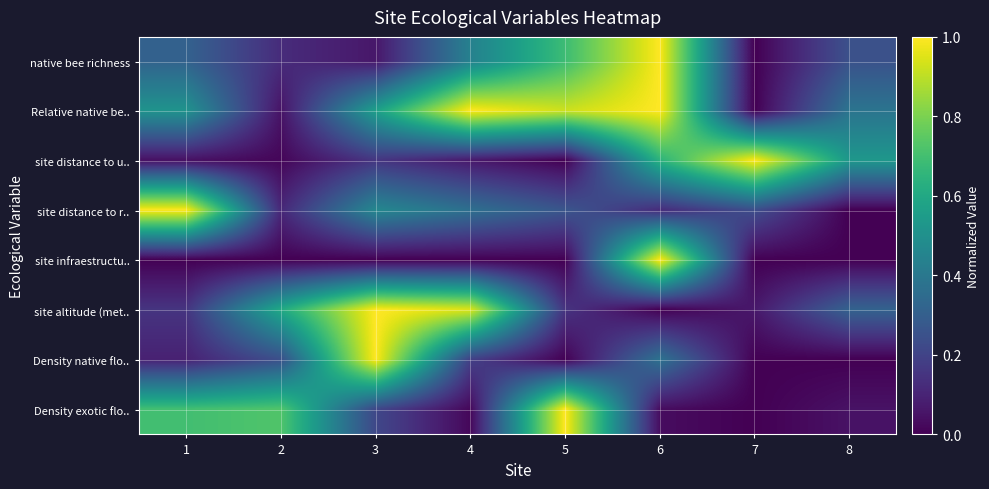

At how many categories does at least one series exceed 0?

8